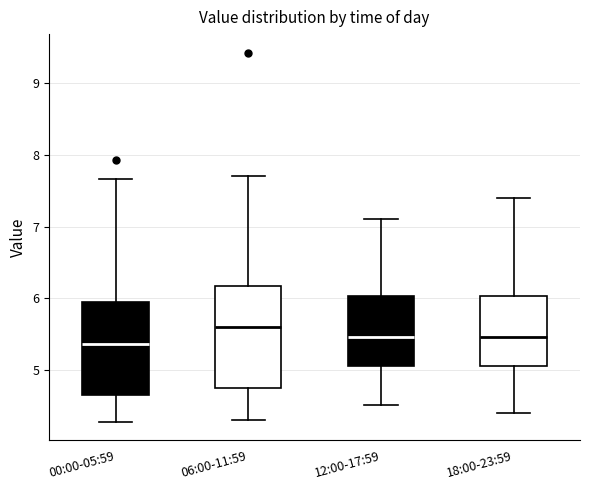

Which box is the tallest, from its lower edge to its upper edge?

06:00-11:59